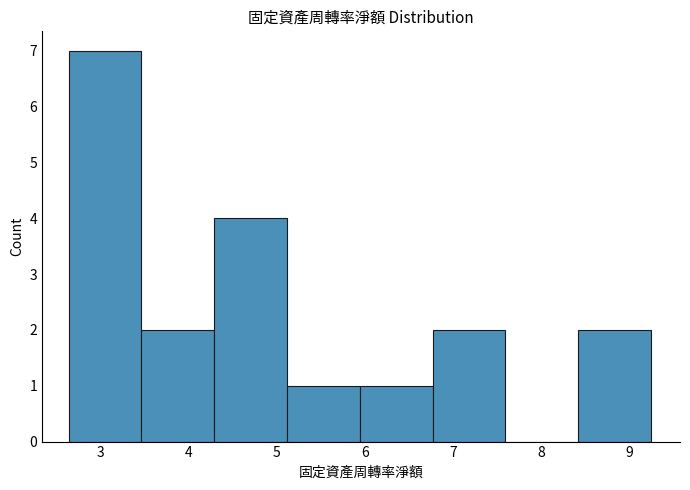

Reading left to right, transcribe this chart: for each bar, give the range it covers on the x-axis and its height. Neither the bar edges nor the heights are printed on the chart, so give them approximately, as read against the axes.

2.6 to 3.5: 7
3.5 to 4.3: 2
4.3 to 5.1: 4
5.1 to 5.9: 1
5.9 to 6.8: 1
6.8 to 7.6: 2
7.6 to 8.4: 0
8.4 to 9.2: 2